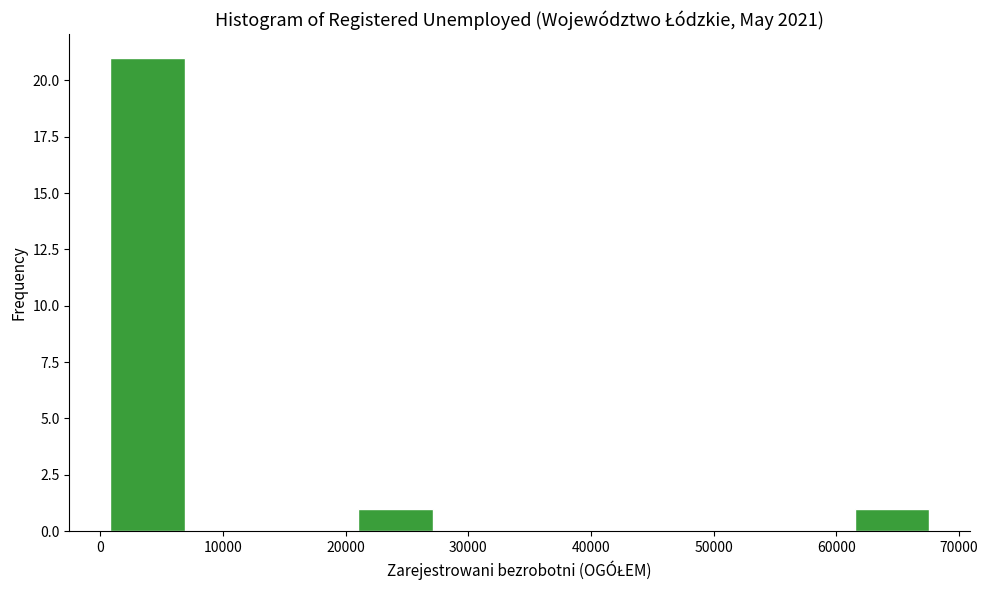

Over which range of the x-axis is the bar tallest?

1000 to 8000